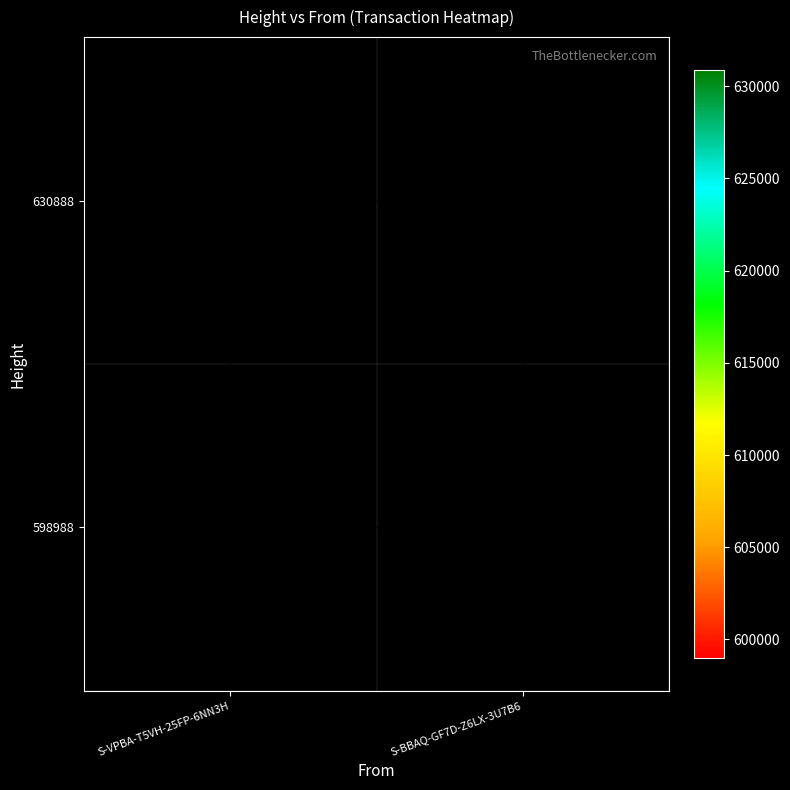

The 630888 series shows 898547 at S-VPBA-T5VH-25FP-6NN3H. True or false?

False